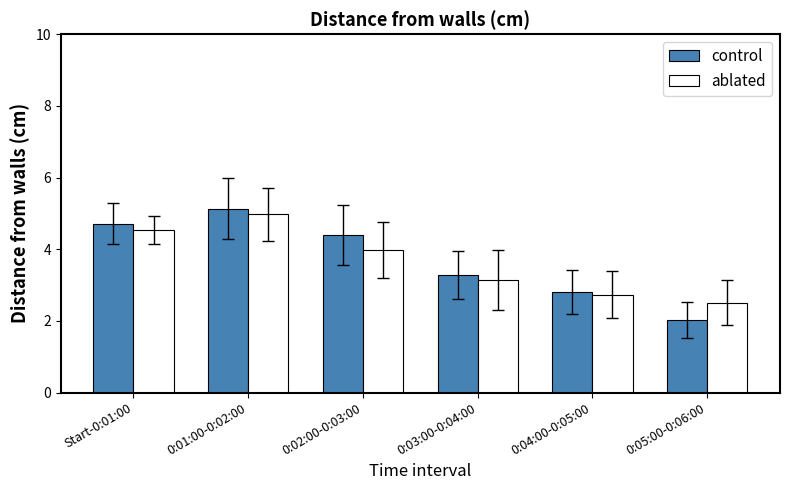

What is the approximate value of control at 0:01:00-0:02:00?

5.1